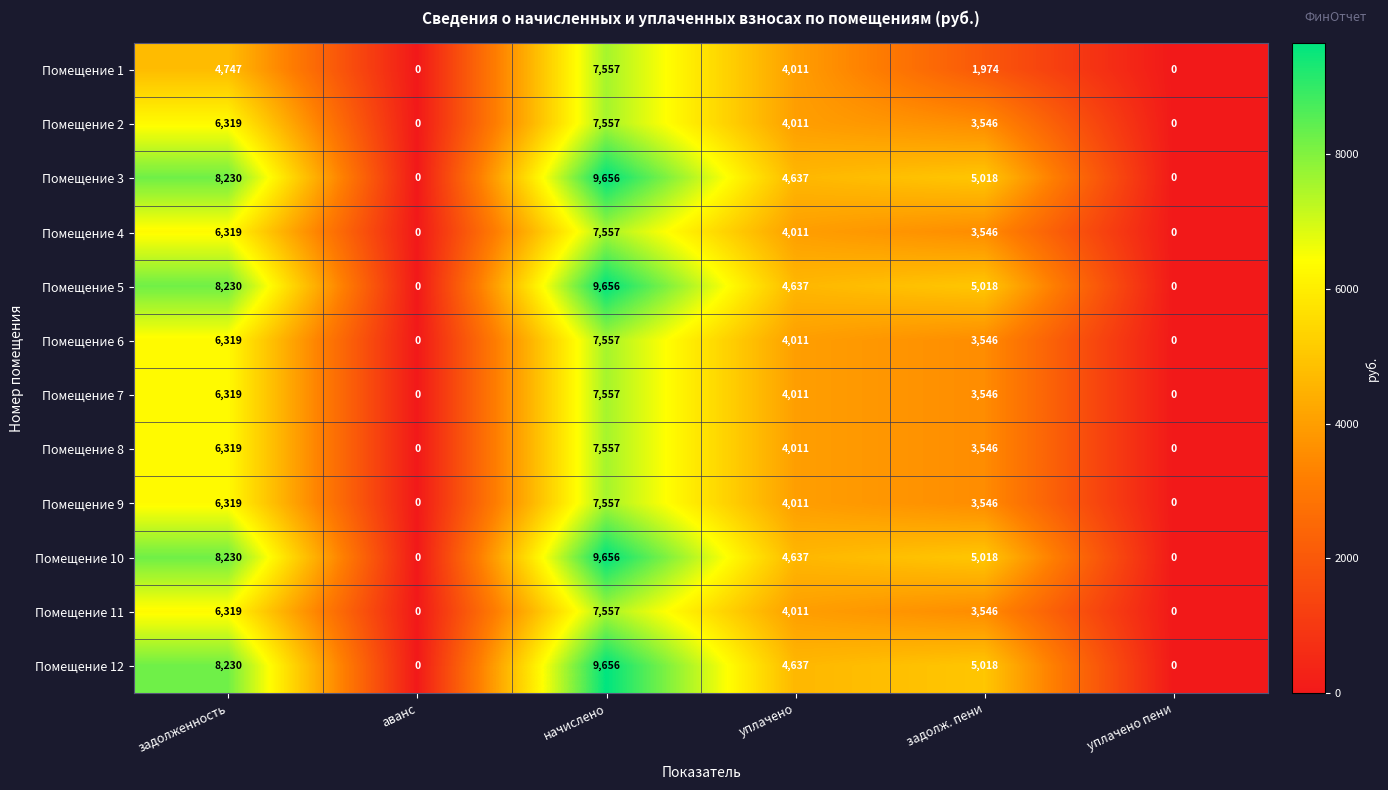

At how many categories does at least one series exceed 1840?

4